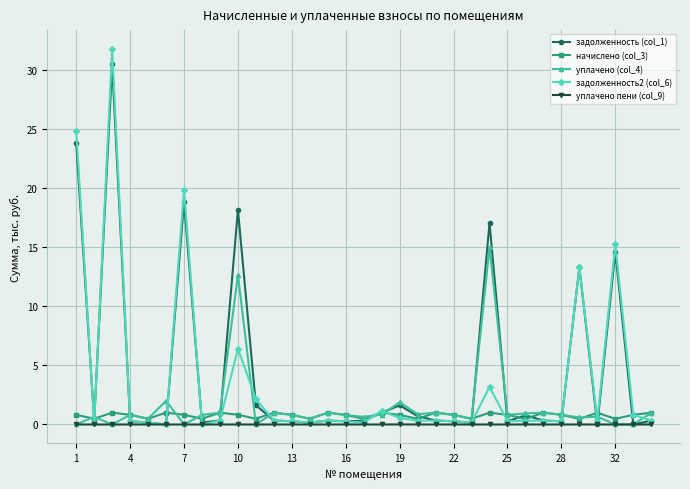

Rank the series by their average value, from lowest to highest.

уплачено пени (col_9), начислено (col_3), уплачено (col_4), задолженность2 (col_6), задолженность (col_1)